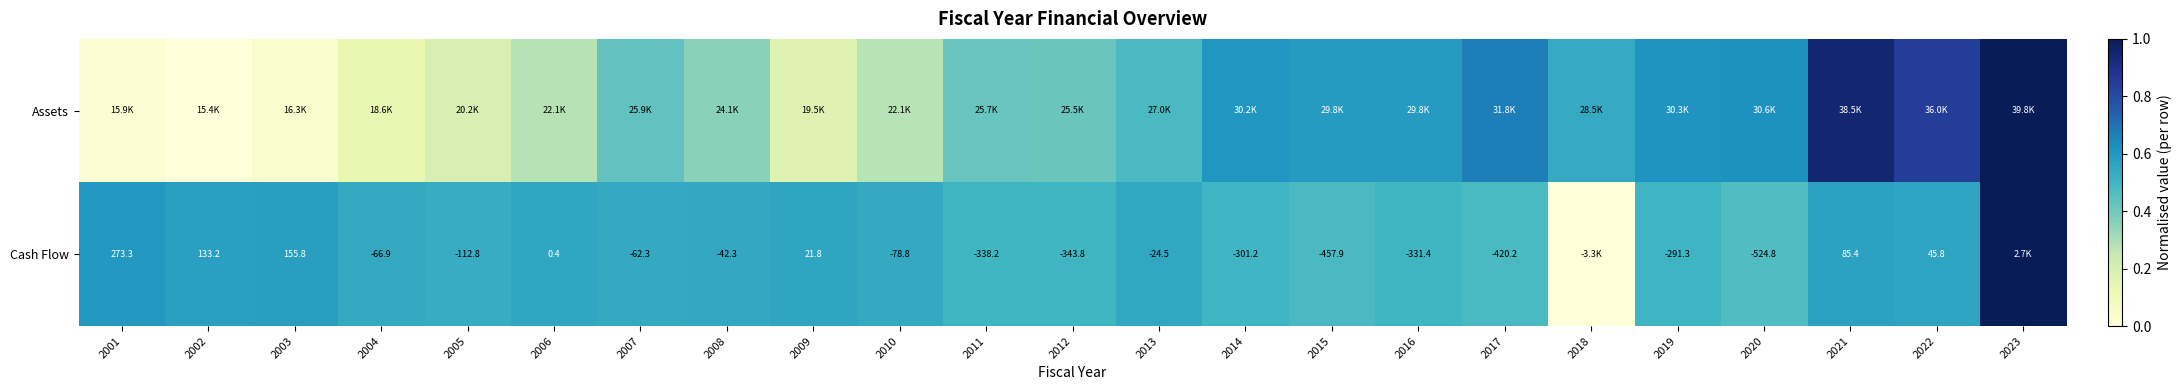

At which category is the sum across all series the highest?

2023